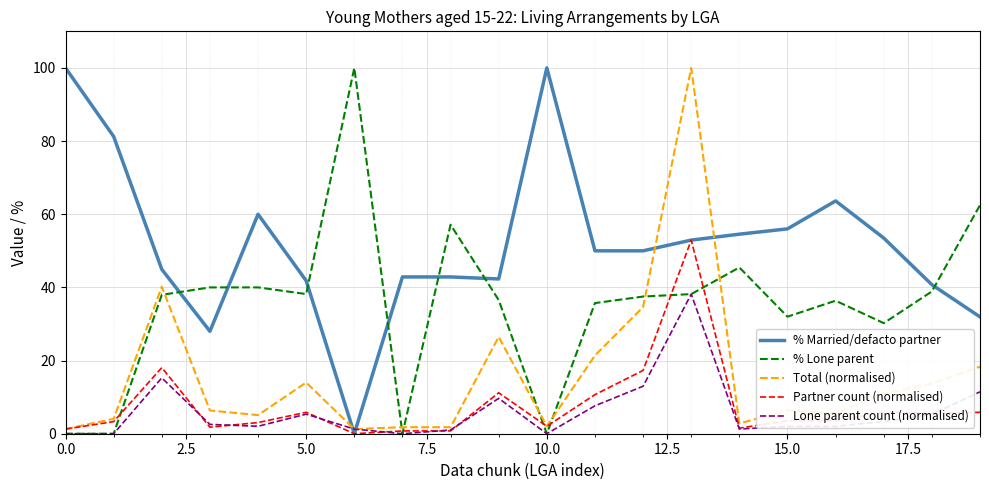

Which series ends up on top after the final intersection of Total (normalised) and % Married/defacto partner?

% Married/defacto partner